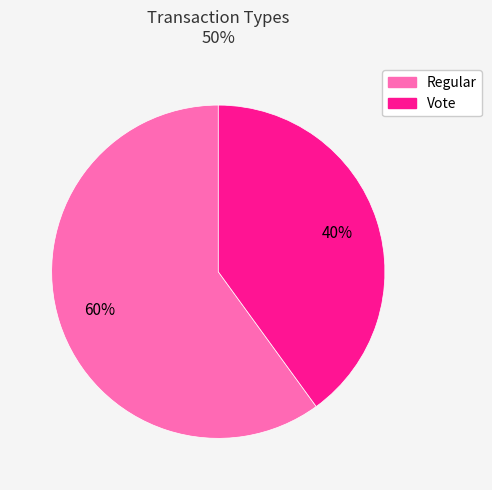

Rank the categories by value from lowest to highest.

Vote, Regular